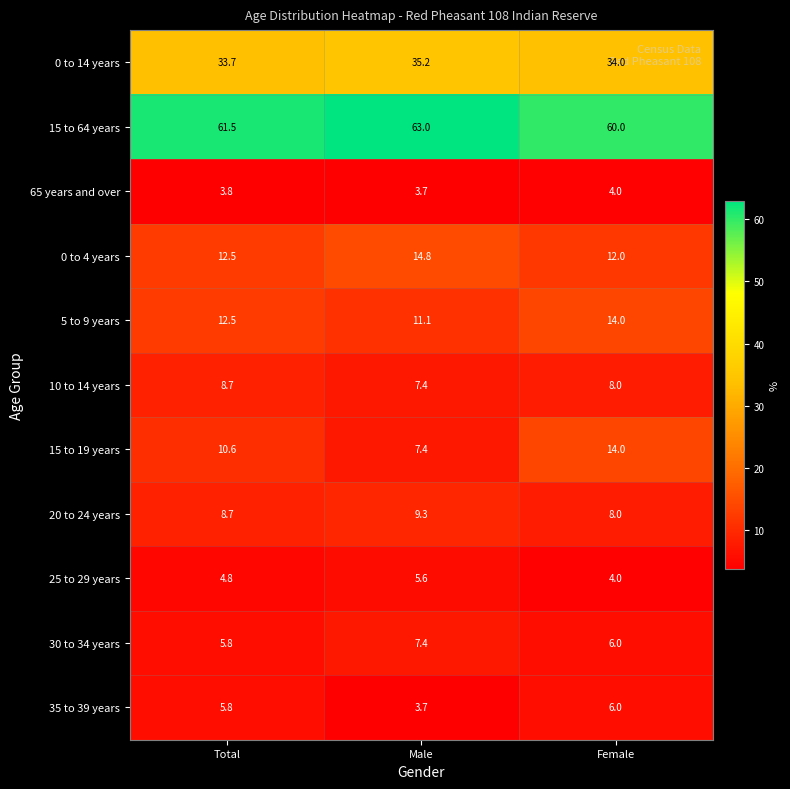

True or false: 30 to 34 years has a value of 6.0 at Female.

True